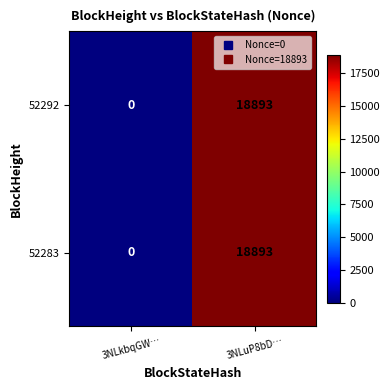

Is it true that 52283 equals 5688 at 3NLkbqGW…?

False